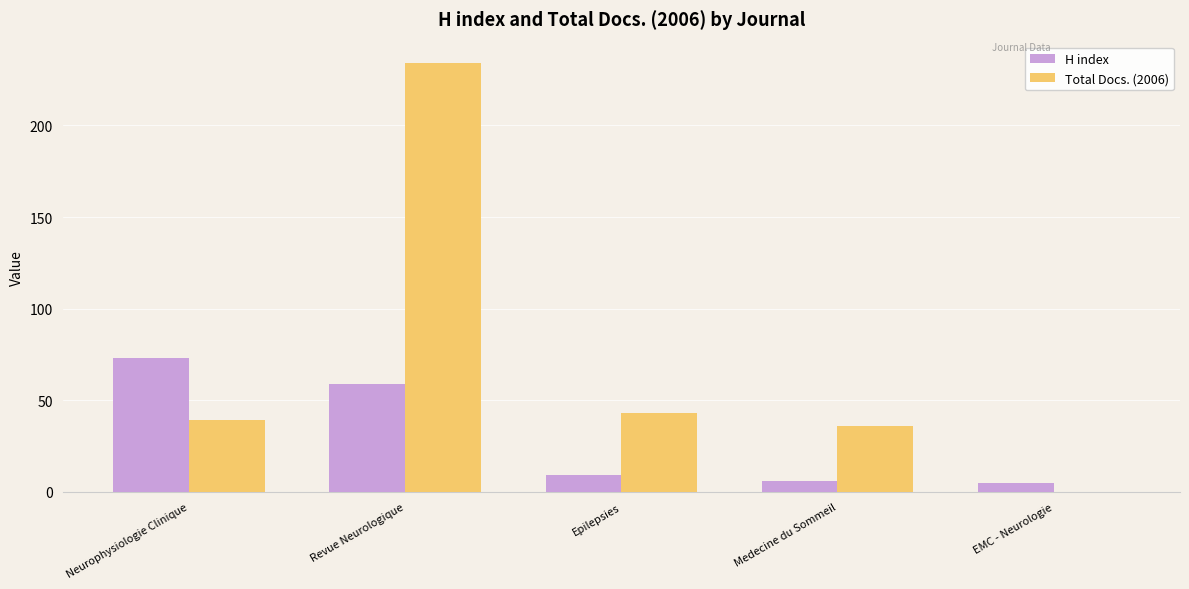

What is the maximum value shown in the chart?

234